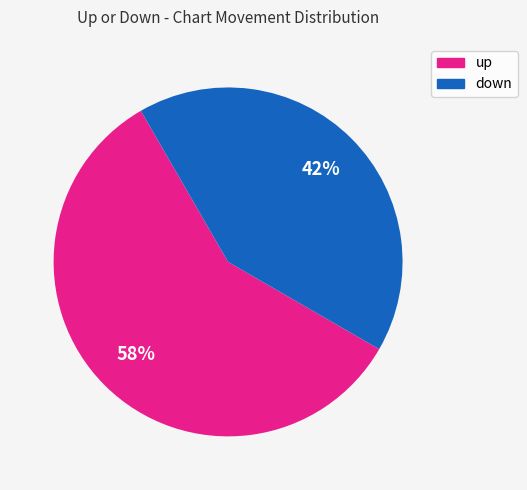

What is the ratio of the value at down to the value at up?

0.7